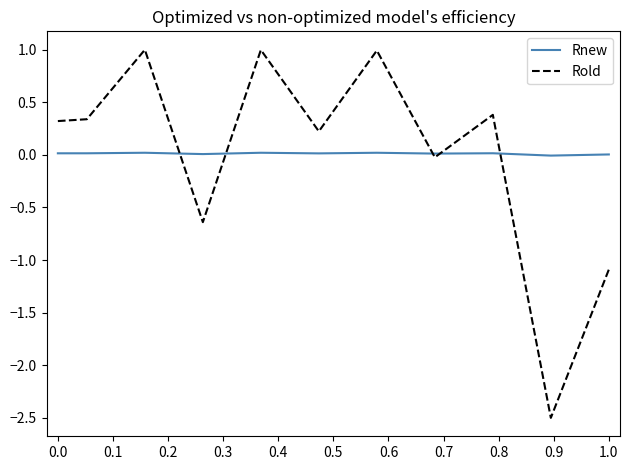

Which series has the largest range (max minus min)?

Rold